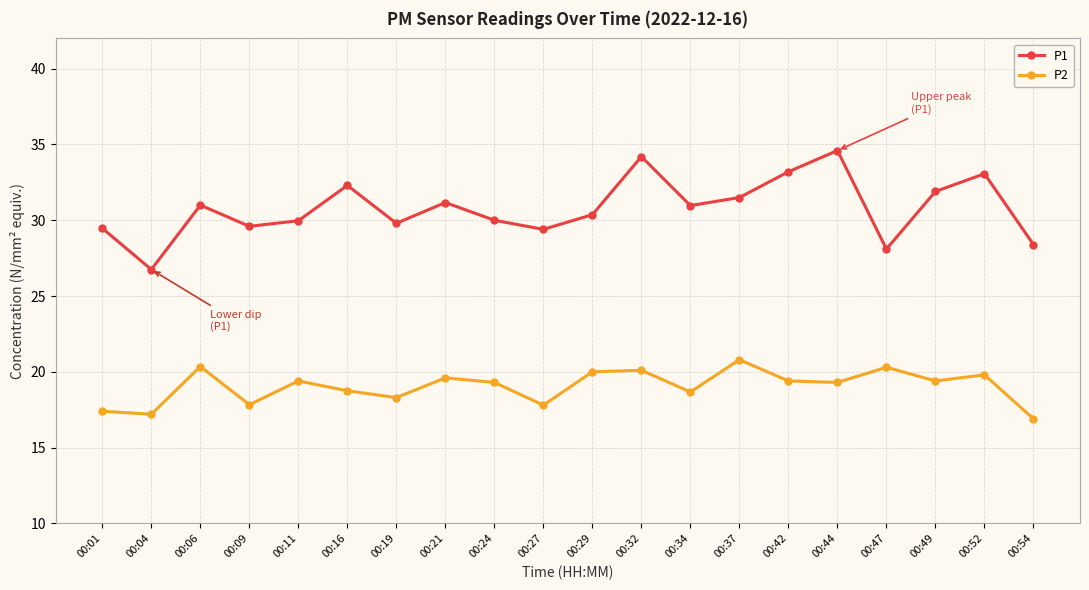

At which category does P2 reach its first local peak?

00:06